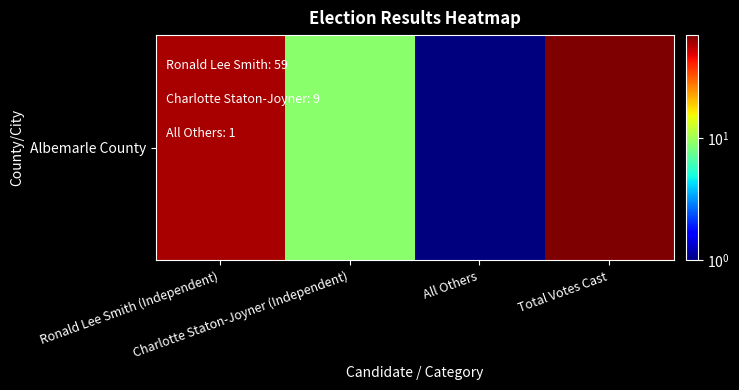

What is the average value?

34